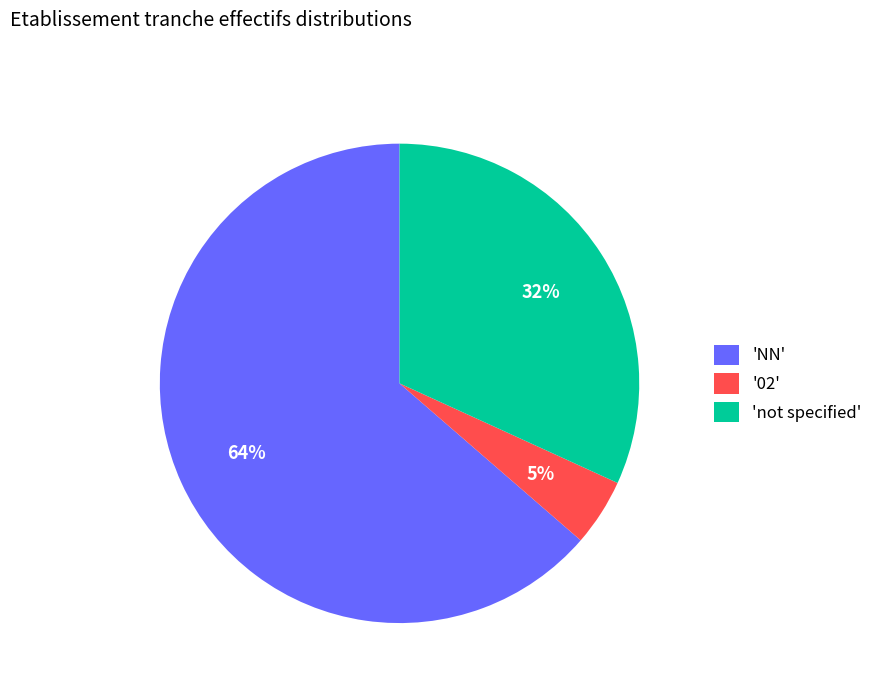

Do 'not specified' and '02' together represent more than half of the pie?

No